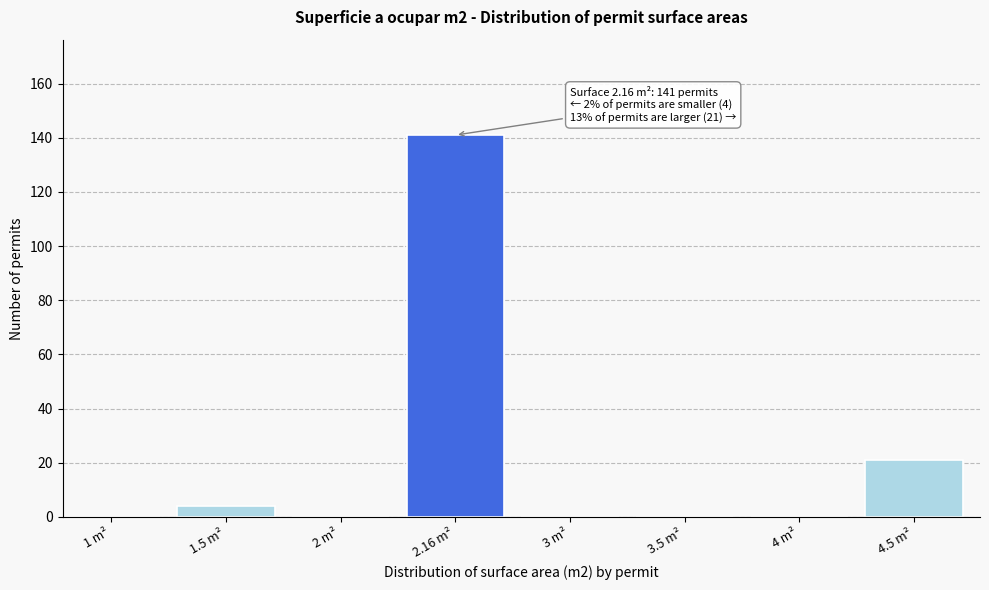

Reading left to right, list all the values displayed in this chart.

1 m²=0	1.5 m²=4	2 m²=0	2.16 m²=141	3 m²=0	3.5 m²=0	4 m²=0	4.5 m²=21